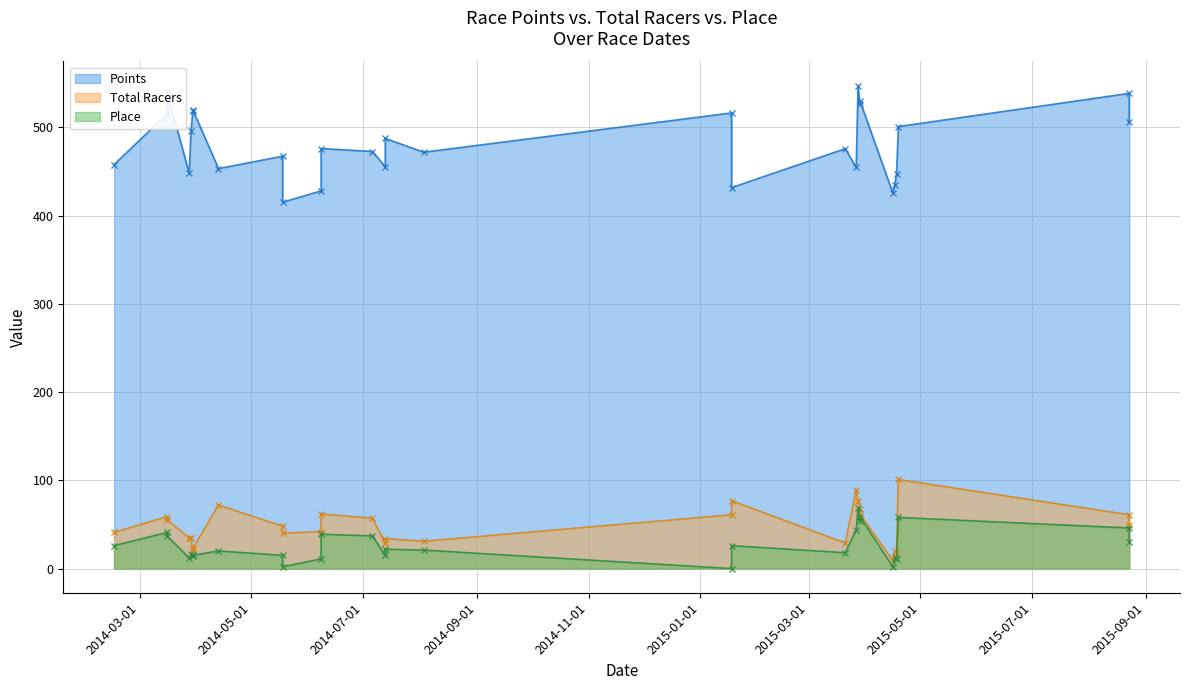

Reading left to right, list all the values displayed in this chart.

Points: 2014-02-15=457.8	2014-03-16=515.5	2014-03-16=539.6	2014-03-28=448.1	2014-03-29=496.5	2014-03-30=518.2	2014-03-30=519.9	2014-04-13=453.4	2014-05-18=467.4	2014-05-18=415.3	2014-06-08=428.1	2014-06-08=476.1	2014-07-06=472.7	2014-07-13=455.5	2014-07-13=487.5	2014-08-03=471.9	2015-01-18=516.4	2015-01-18=431.8	2015-03-21=475.9	2015-03-27=454.6	2015-03-28=547.4	2015-03-29=526.7	2015-03-29=530.3	2015-04-16=425.6	2015-04-17=434.9	2015-04-18=446.7	2015-04-19=501.0	2015-08-23=538.6	2015-08-23=505.7
Total Racers: 2014-02-15=41.0	2014-03-16=59.0	2014-03-16=55.0	2014-03-28=35.0	2014-03-29=35.0	2014-03-30=21.0	2014-03-30=23.0	2014-04-13=72.0	2014-05-18=48.0	2014-05-18=40.0	2014-06-08=42.0	2014-06-08=62.0	2014-07-06=57.0	2014-07-13=29.0	2014-07-13=34.0	2014-08-03=31.0	2015-01-18=61.0	2015-01-18=77.0	2015-03-21=29.0	2015-03-27=89.0	2015-03-28=77.0	2015-03-29=68.0	2015-03-29=62.0	2015-04-16=9.0	2015-04-17=20.0	2015-04-18=18.0	2015-04-19=101.0	2015-08-23=61.0	2015-08-23=49.0
Place: 2014-02-15=26.0	2014-03-16=41.0	2014-03-16=37.0	2014-03-28=12.0	2014-03-29=16.0	2014-03-30=14.0	2014-03-30=15.0	2014-04-13=20.0	2014-05-18=15.0	2014-05-18=2.0	2014-06-08=11.0	2014-06-08=39.0	2014-07-06=37.0	2014-07-13=15.0	2014-07-13=22.0	2014-08-03=21.0	2015-01-18=0.0	2015-01-18=26.0	2015-03-21=18.0	2015-03-27=44.0	2015-03-28=69.0	2015-03-29=54.0	2015-03-29=59.0	2015-04-16=2.0	2015-04-17=12.0	2015-04-18=11.0	2015-04-19=58.0	2015-08-23=46.0	2015-08-23=30.0